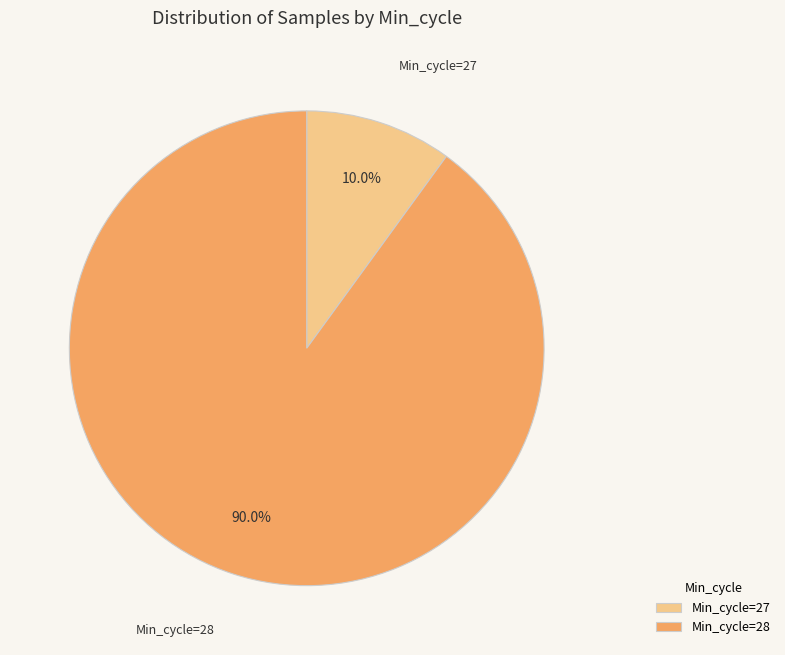

Which has a higher value, Min_cycle=28 or Min_cycle=27?

Min_cycle=28